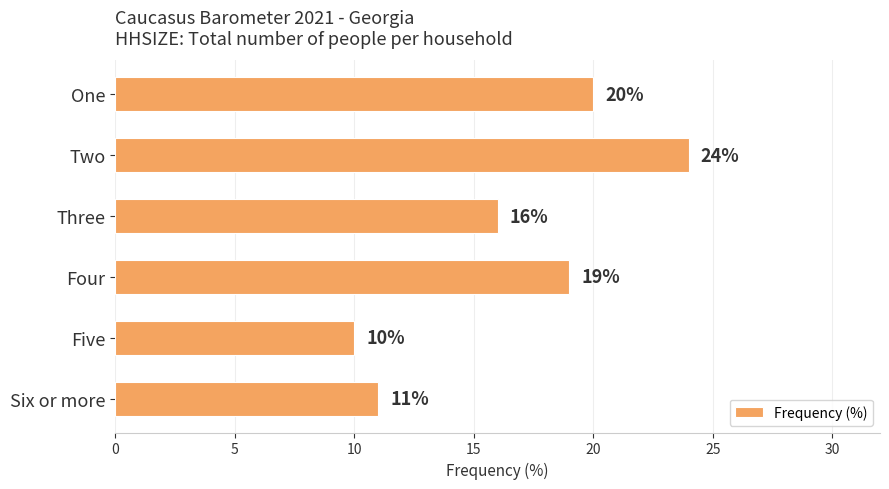

Does the chart contain any negative values?

No